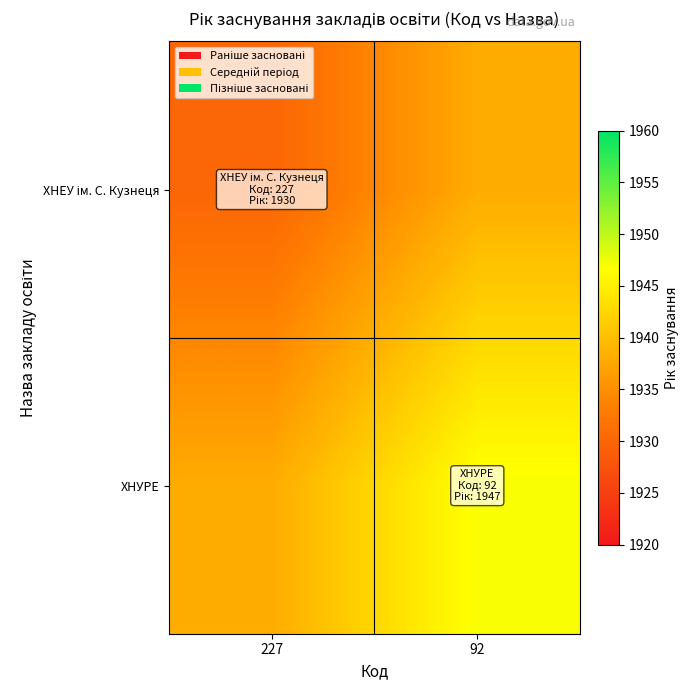

Which label corresponds to the largest value in the chart?

92